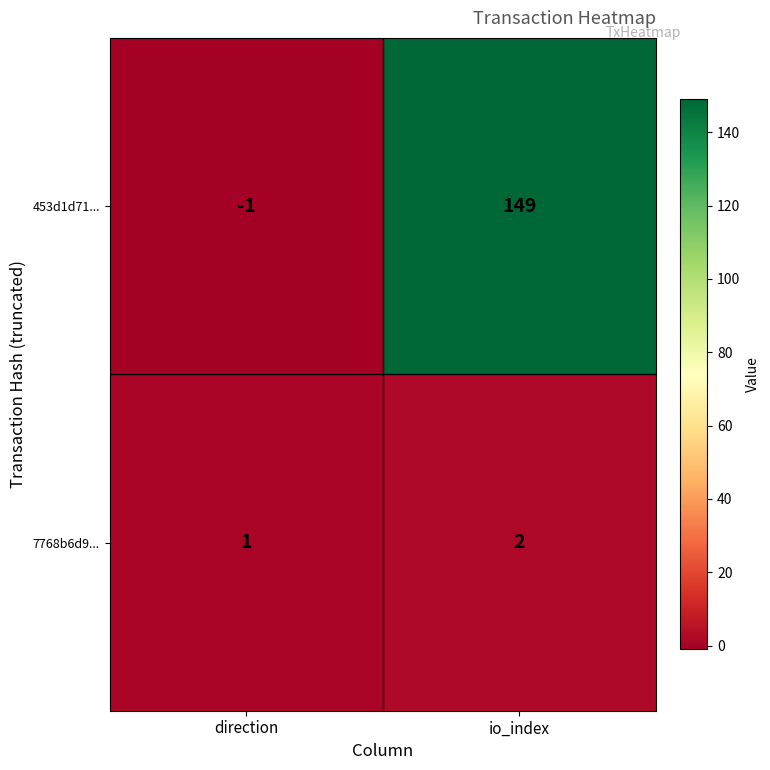

Reading left to right, list all the values displayed in this chart.

453d1d71...: -1	149
7768b6d9...: 1	2